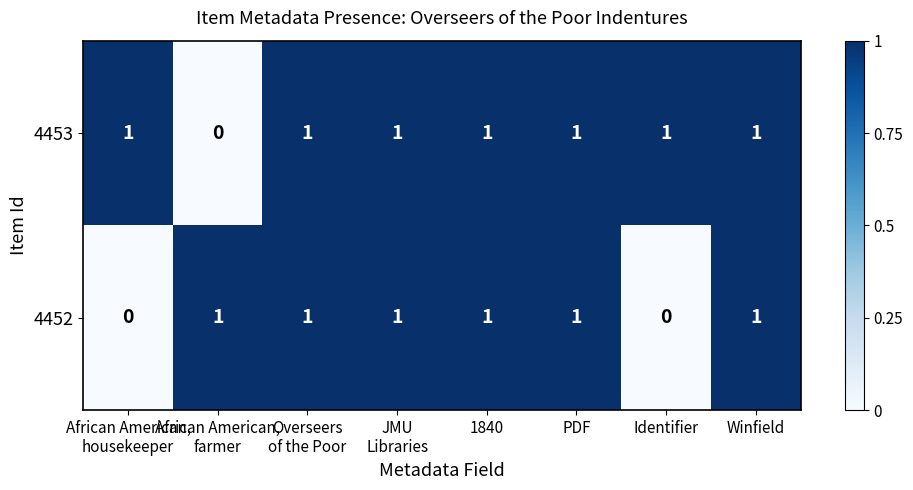

What is the sum of all 4453 values?

7